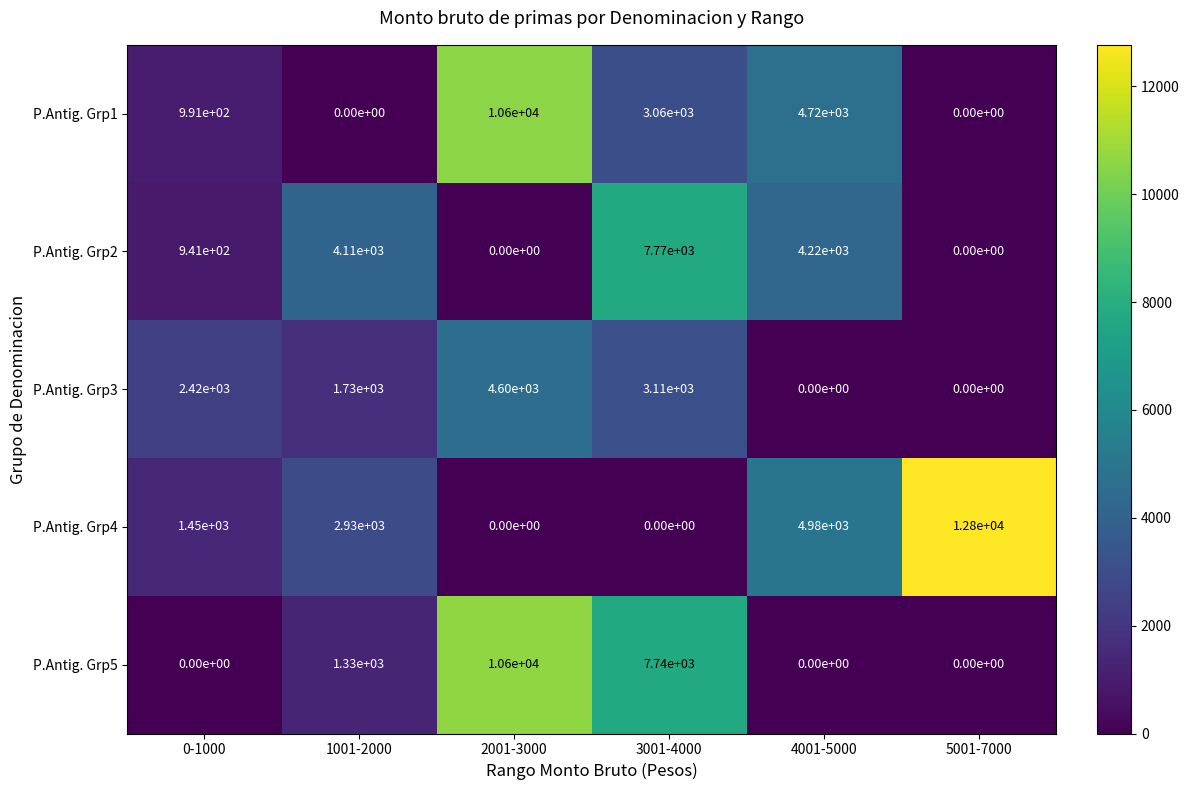

What is the difference between the P.Antig. Grp5 values at 4001-5000 and 3001-4000?

7740